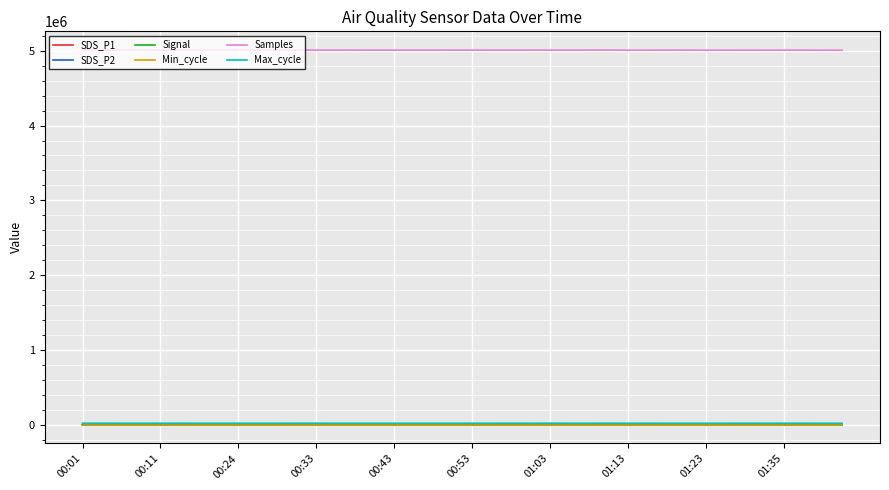

Which series has the largest range (max minus min)?

Samples